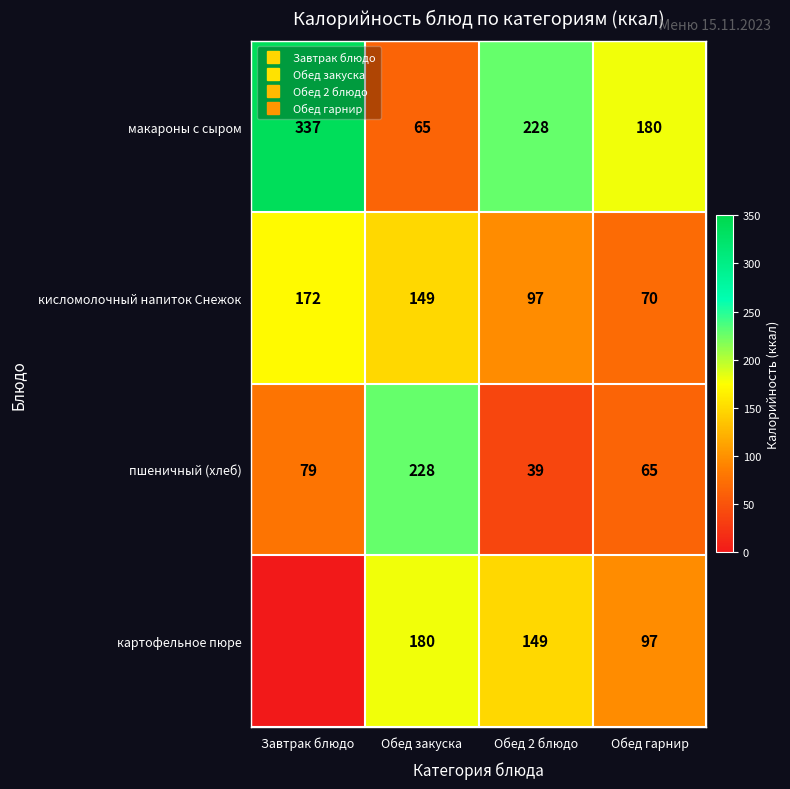

Where does the картофельное пюре series first go above 149?

Обед закуска